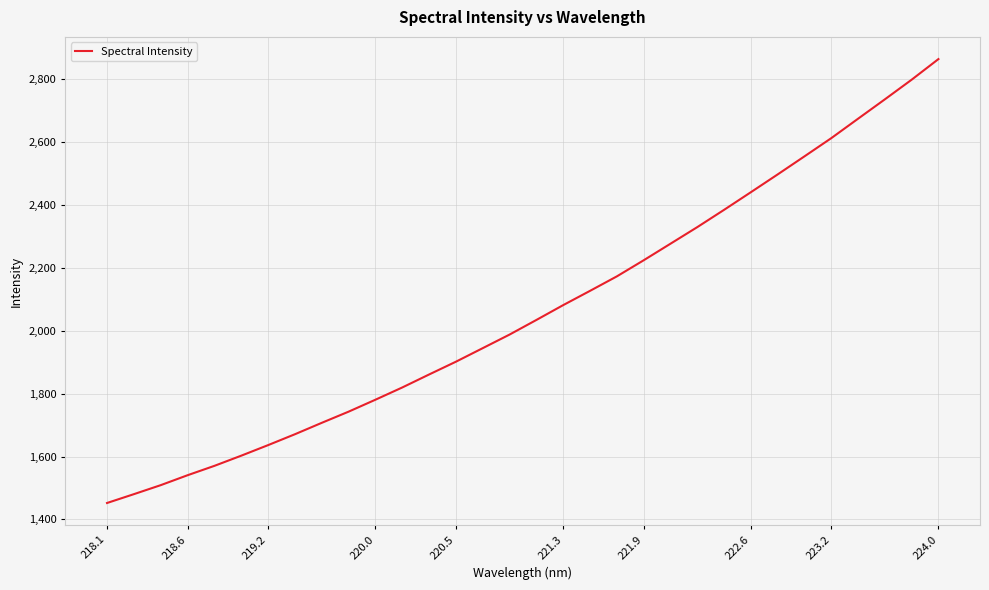

How many lines are shown in the chart?

1